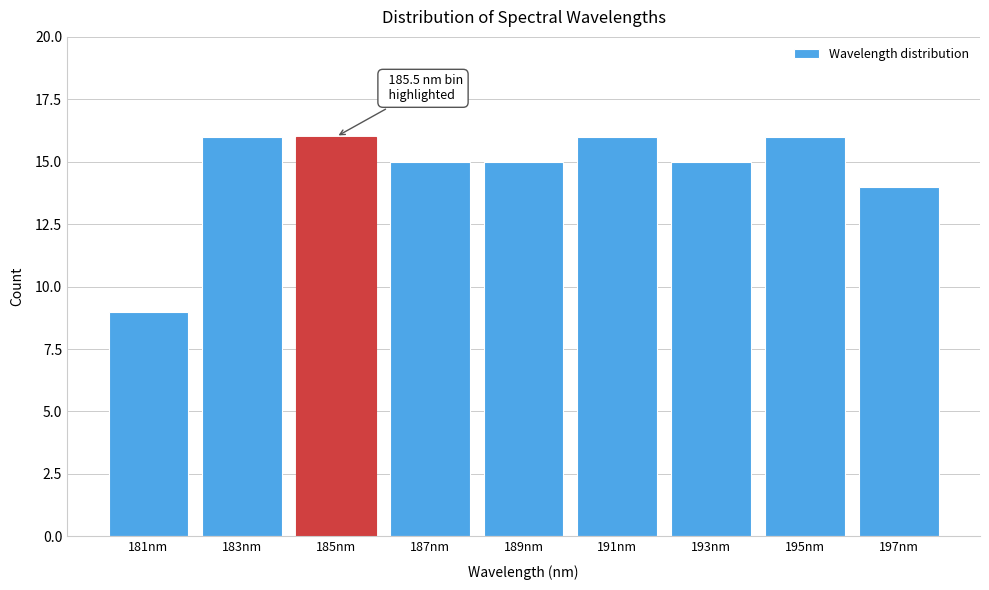

Reading left to right, what are all the values shown in this chart?

9	16	16	15	15	16	15	16	14